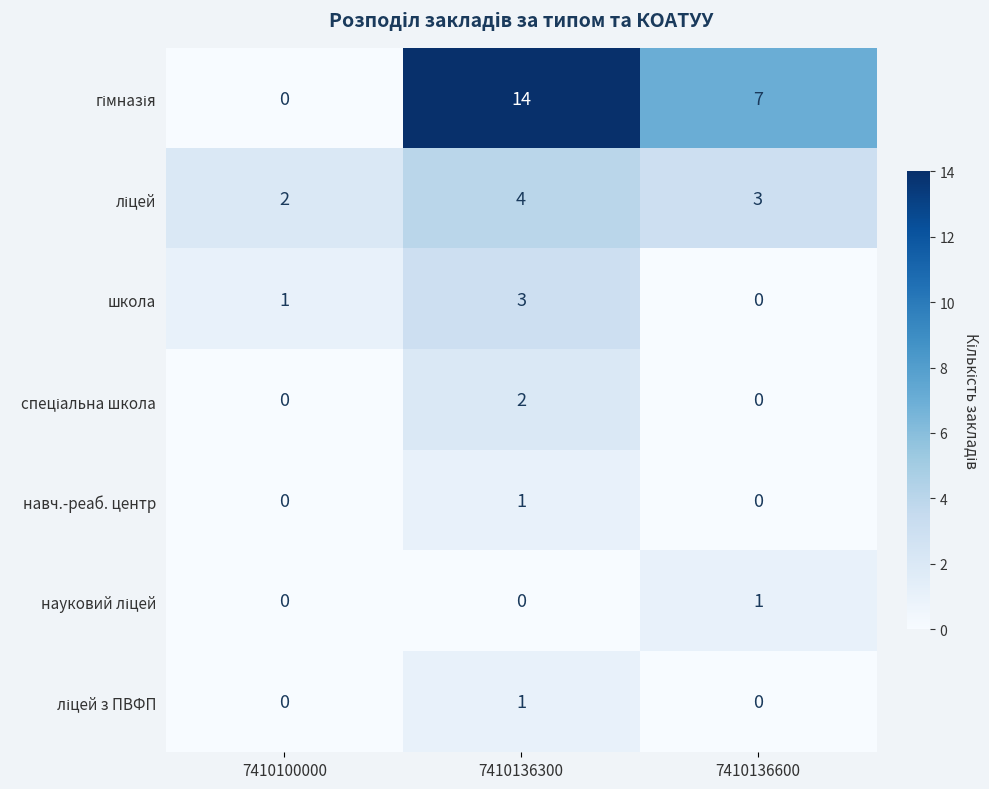

The навч.-реаб. центр series shows 0 at 7410136600. True or false?

True